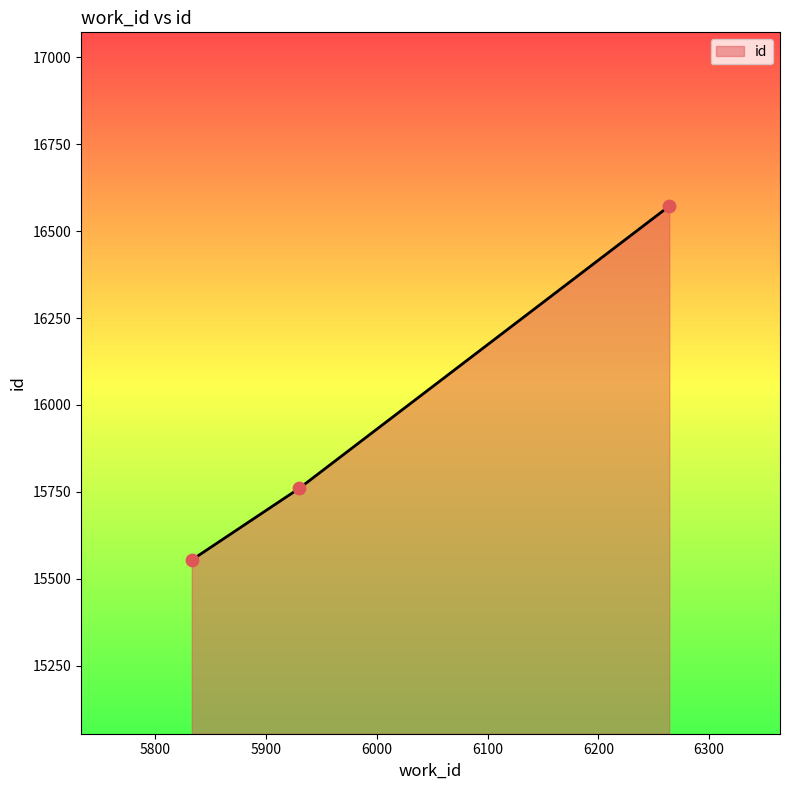

What is the maximum value shown in the chart?

16572